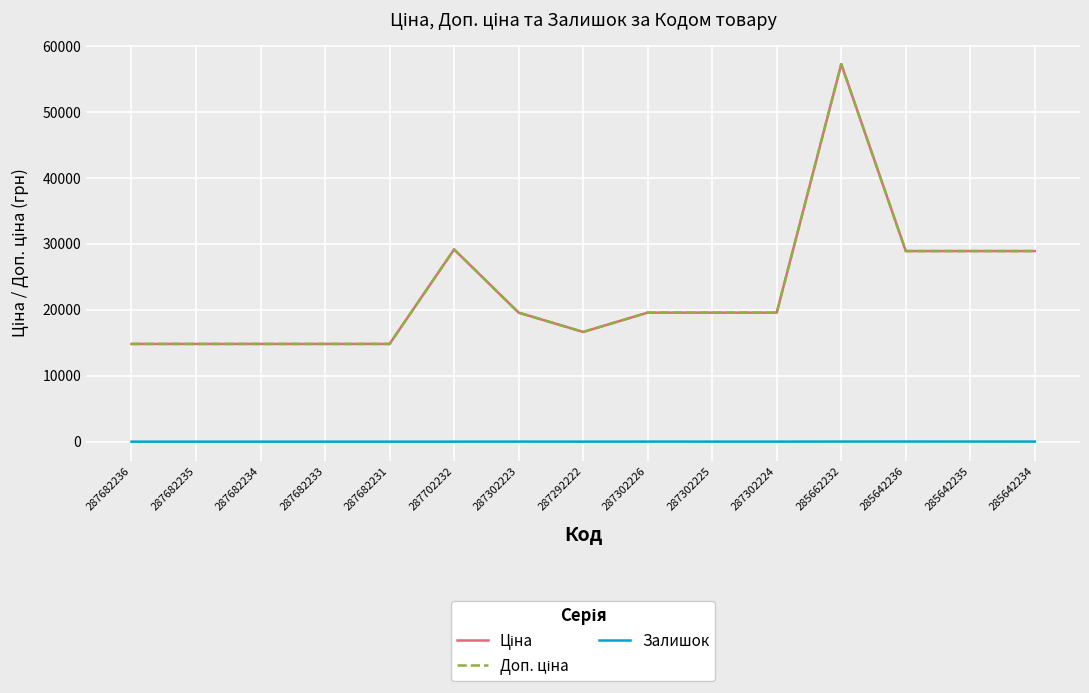

Reading left to right, extract all data points from this chart.

Ціна: 287682236=14817.6	287682235=14817.6	287682234=14817.6	287682233=14817.6	287682231=14817.6	287702232=29152.3	287302223=19564.9	287292222=16636.8	287302226=19564.9	287302225=19564.9	287302224=19564.9	285662232=57258.0	285642236=28901.7	285642235=28901.7	285642234=28901.7
Доп. ціна: 287682236=14817.6	287682235=14817.6	287682234=14817.6	287682233=14817.6	287682231=14817.6	287702232=29152.3	287302223=19564.9	287292222=16636.8	287302226=19564.9	287302225=19564.9	287302224=19564.9	285662232=57258.0	285642236=28901.7	285642235=28901.7	285642234=28901.7
Залишок: 287682236=0.0	287682235=0.0	287682234=0.0	287682233=0.0	287682231=0.0	287702232=0.0	287302223=7.0	287292222=1.0	287302226=7.0	287302225=5.0	287302224=3.0	285662232=13.0	285642236=16.0	285642235=14.0	285642234=10.0